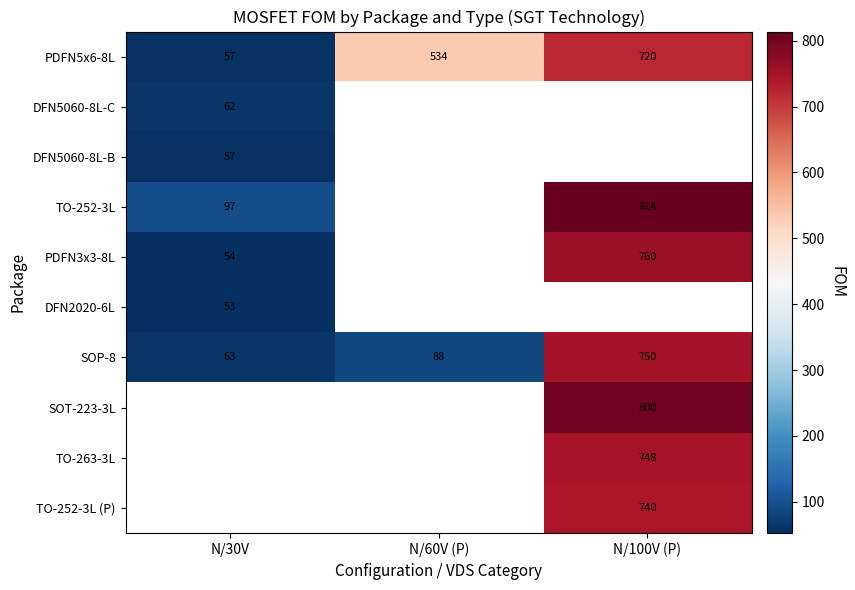

Is the value of DFN2020-6L at N/100V (P) greater than the value of TO-252-3L (P) at N/100V (P)?

No